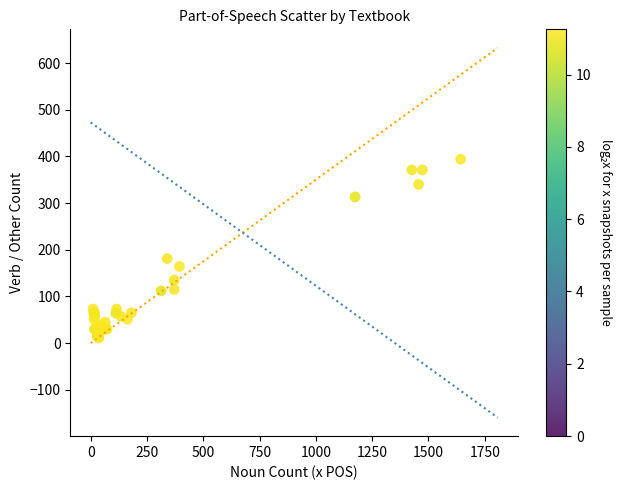

What Y value in the scatter plot is closest to 202?

181